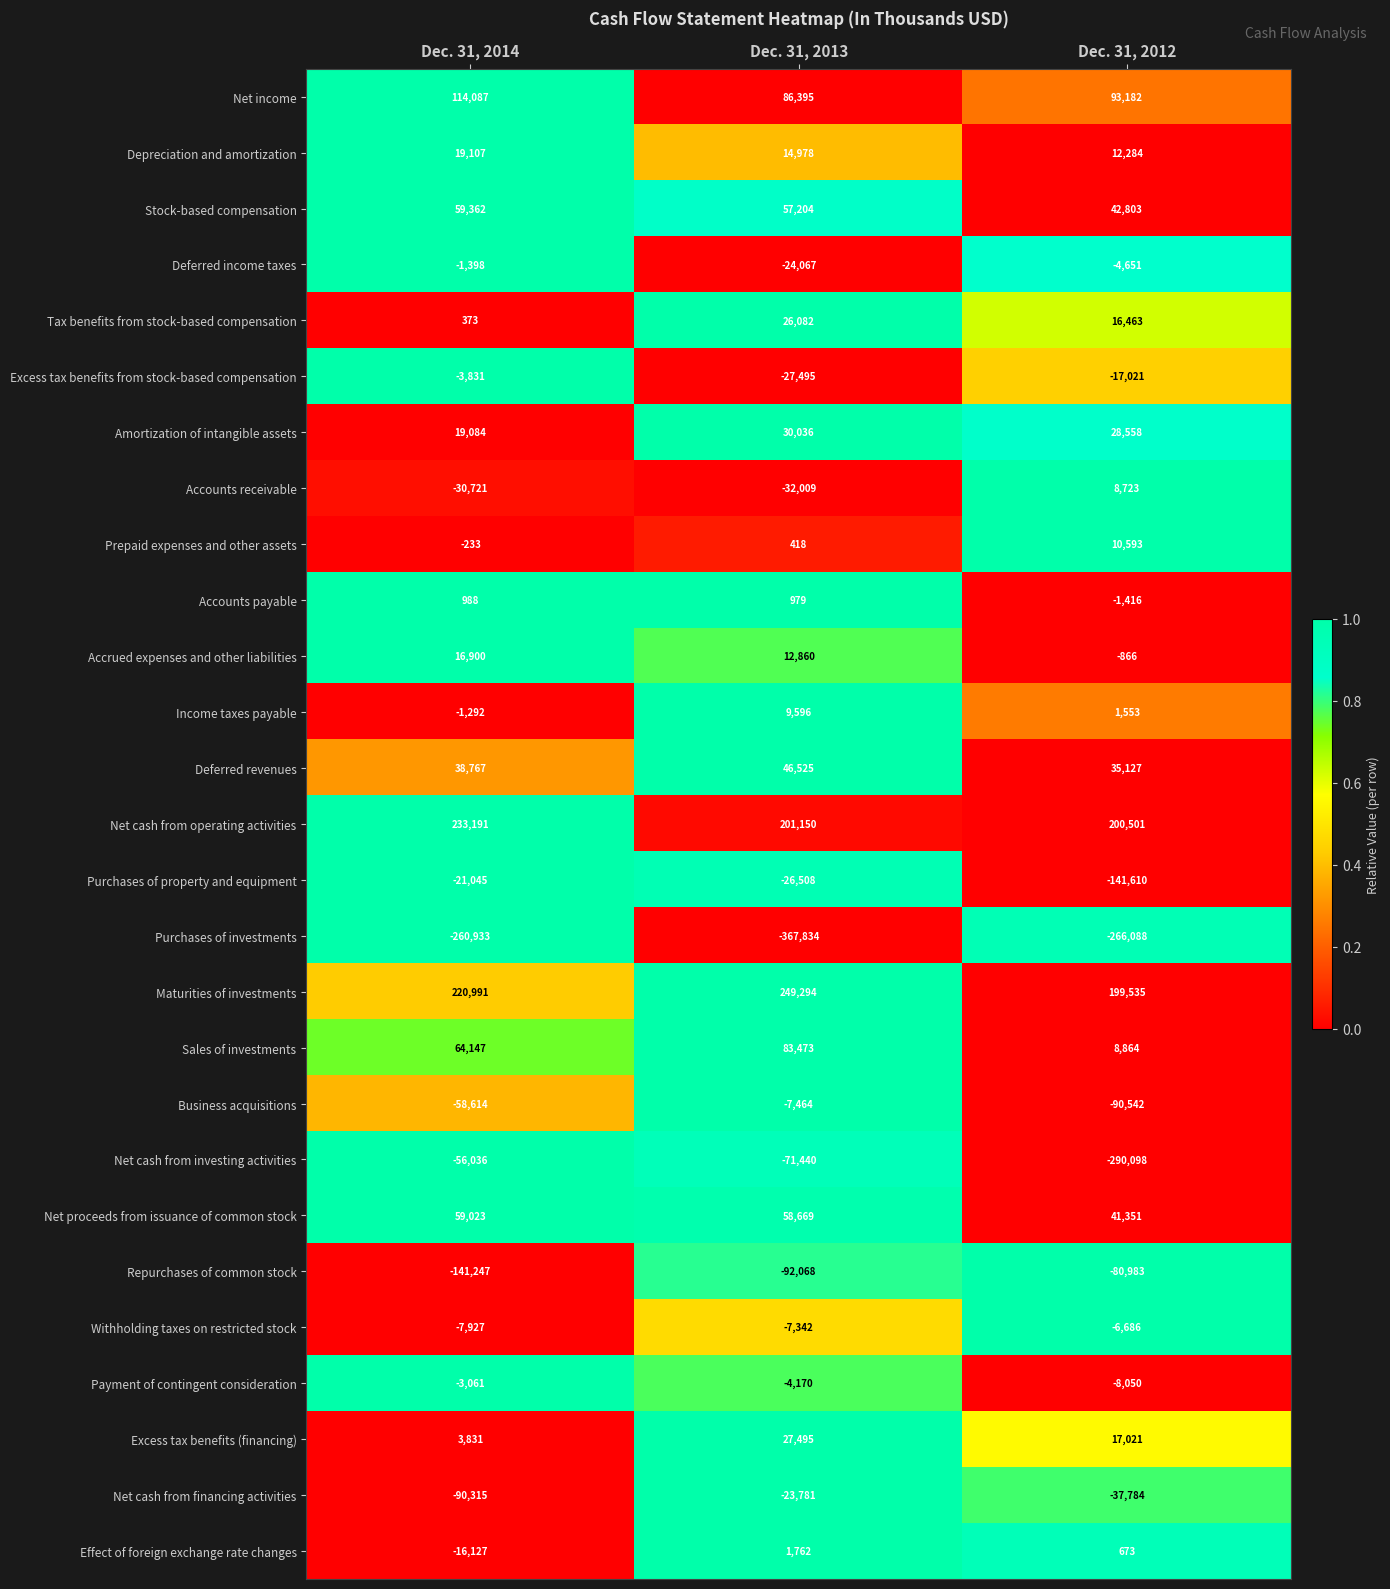

At which category is the sum across all series the highest?

Dec. 31, 2013